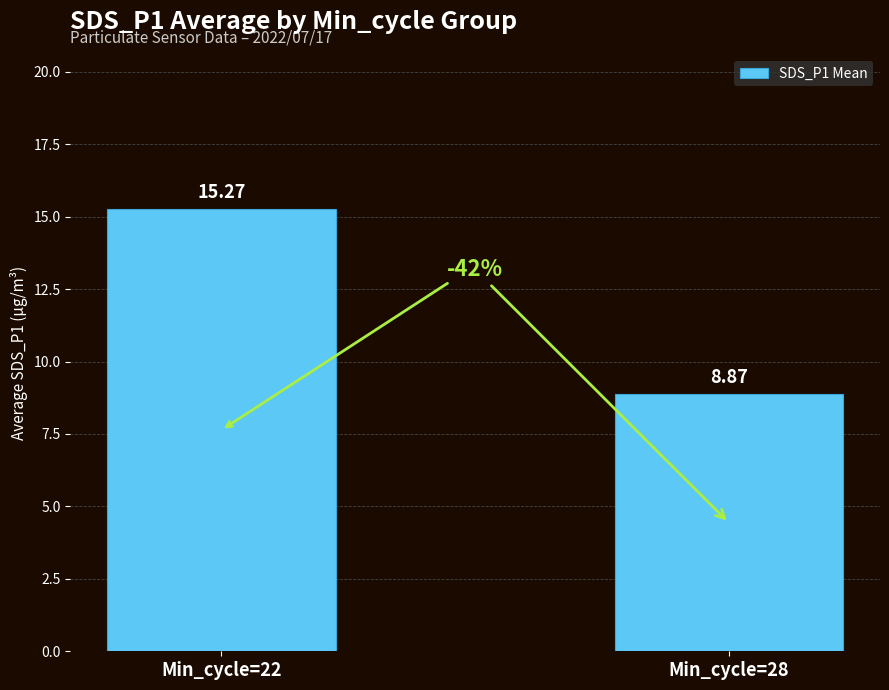

What is the maximum value shown in the chart?

15.3